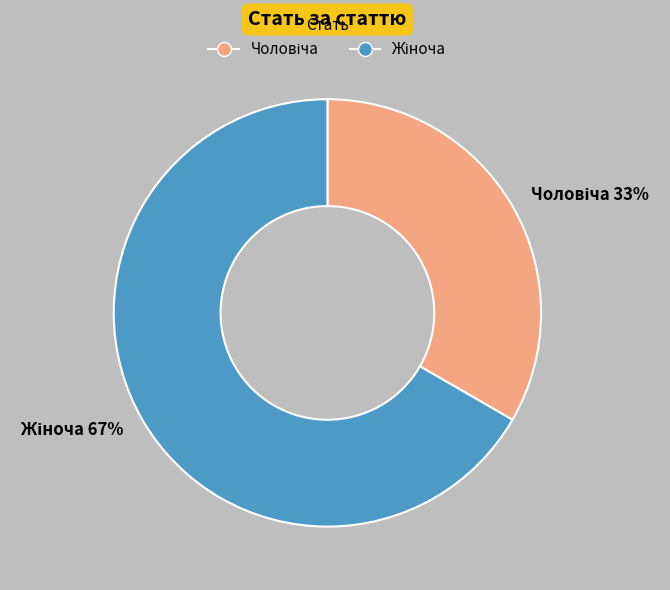

To the nearest percent, what is the average slice percentage?

50%